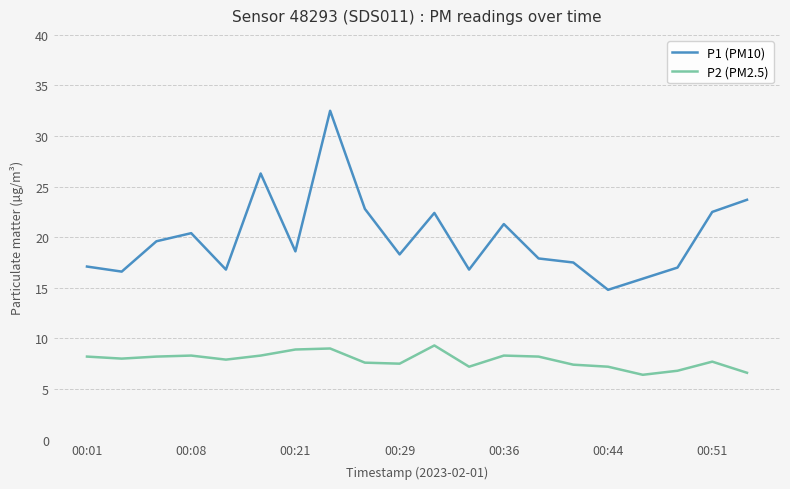

How many categories are shown in the chart?

20